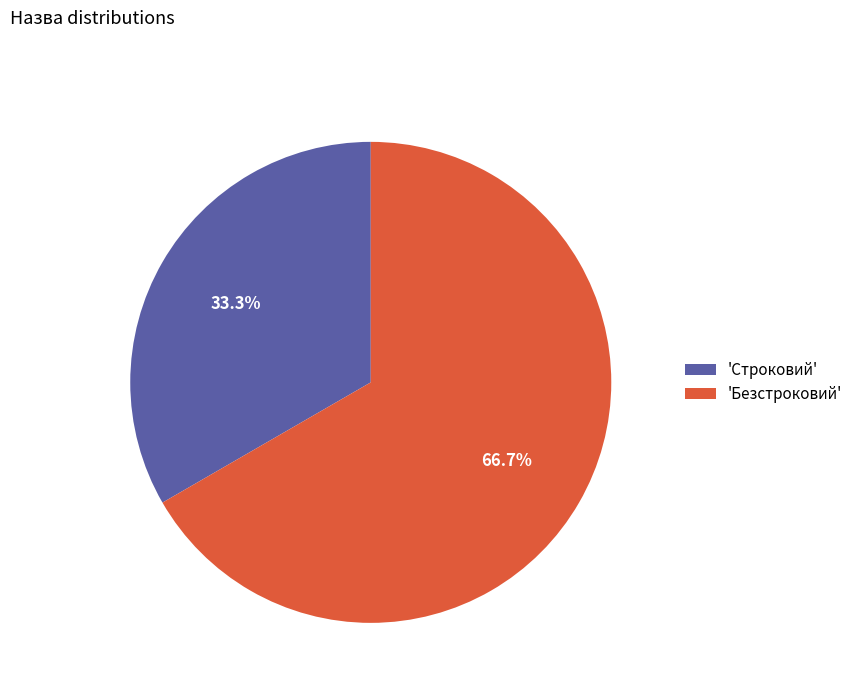

What percentage is NOT represented by 'Безстроковий'?

33.3%